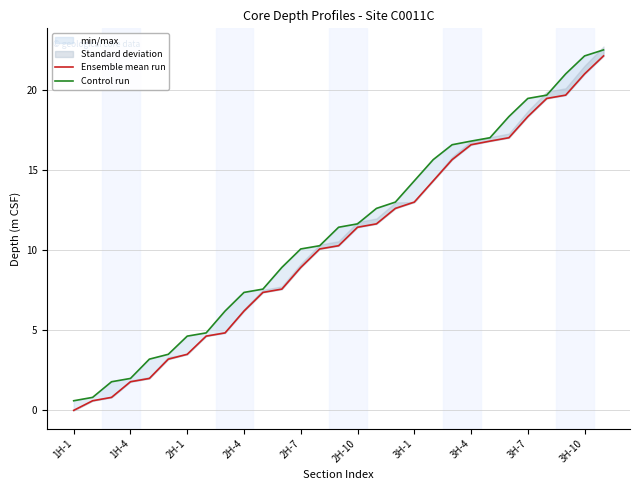

How many lines are shown in the chart?

2